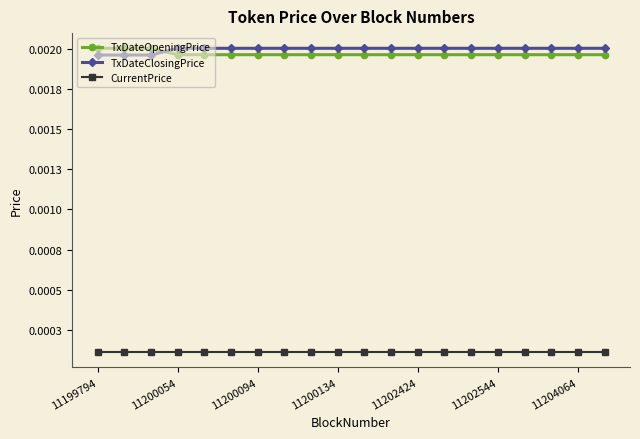

True or false: TxDateOpeningPrice and CurrentPrice cross at least once.

False